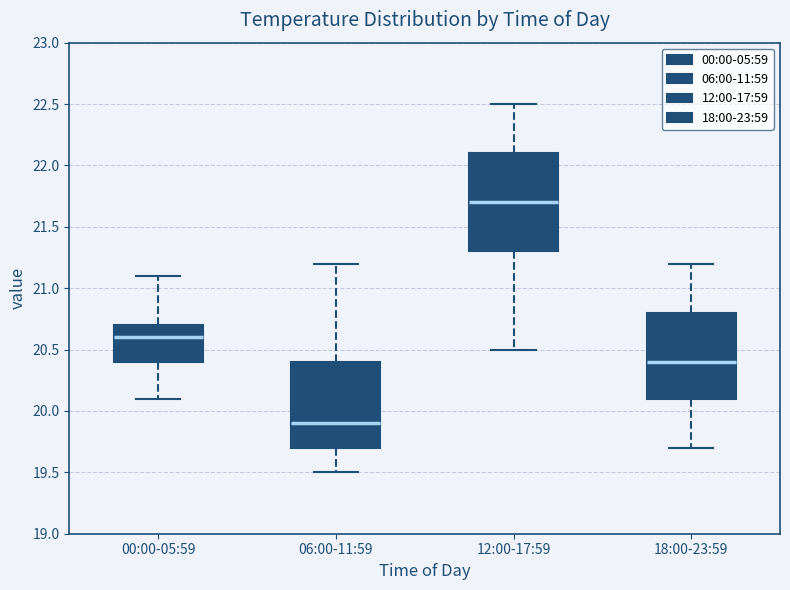

Where does the lower whisker of the box for 12:00-17:59 end on the y-axis? The values are not printed on the chart, so give them approximately, as read against the axis.

20.5